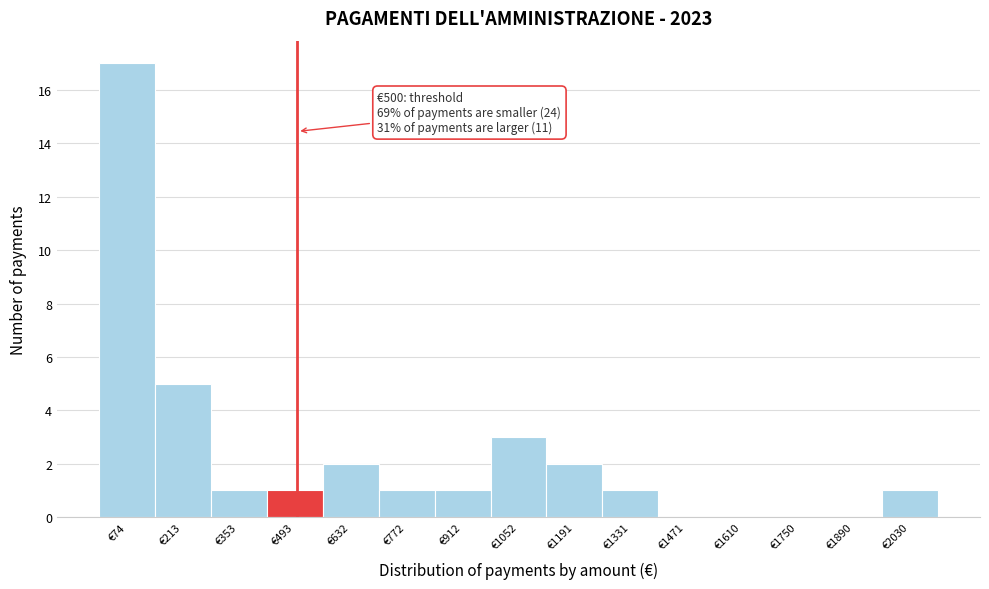

Which range on the x-axis has the tallest bar?

0 to 140